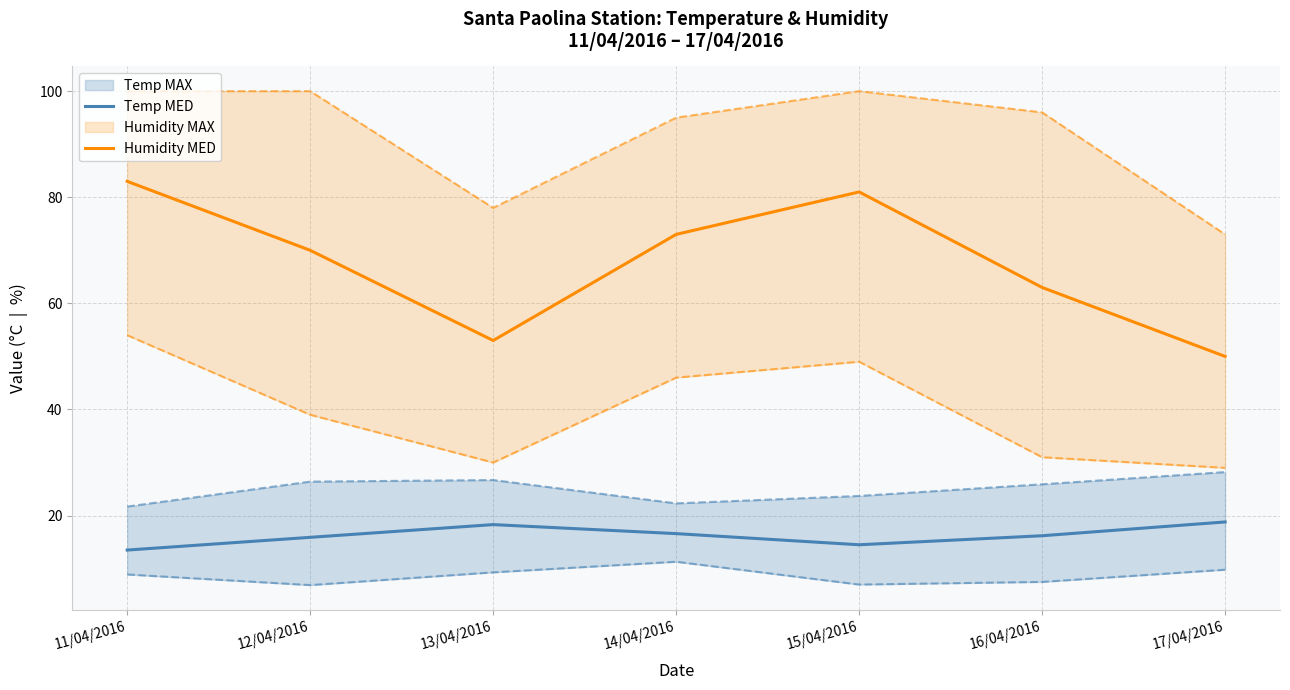

Rank the categories by Humidity MED value from lowest to highest.

17/04/2016, 13/04/2016, 16/04/2016, 12/04/2016, 14/04/2016, 15/04/2016, 11/04/2016